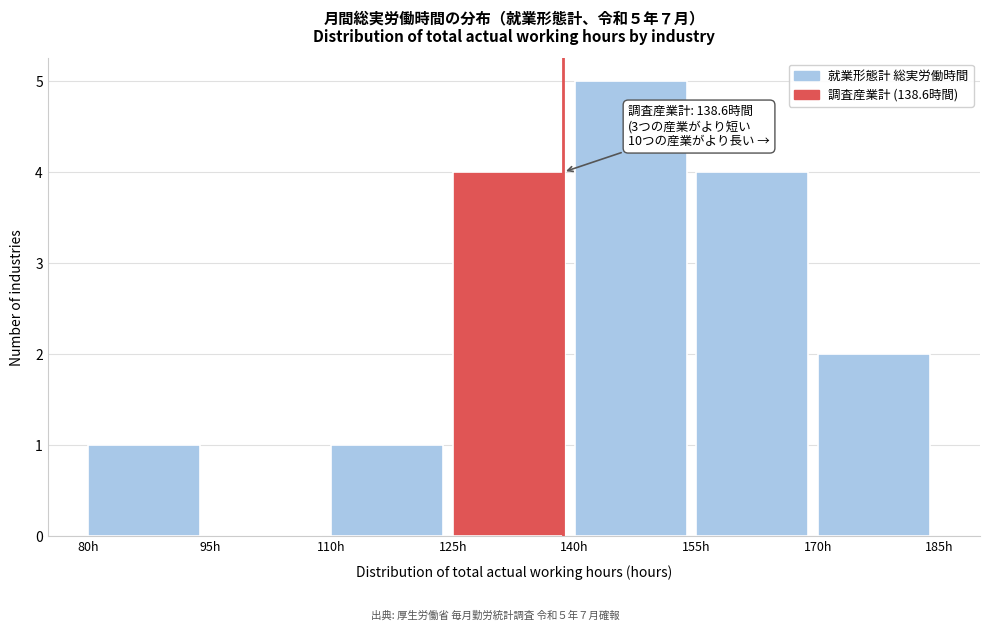

Which range on the x-axis has the tallest bar?

140 to 155